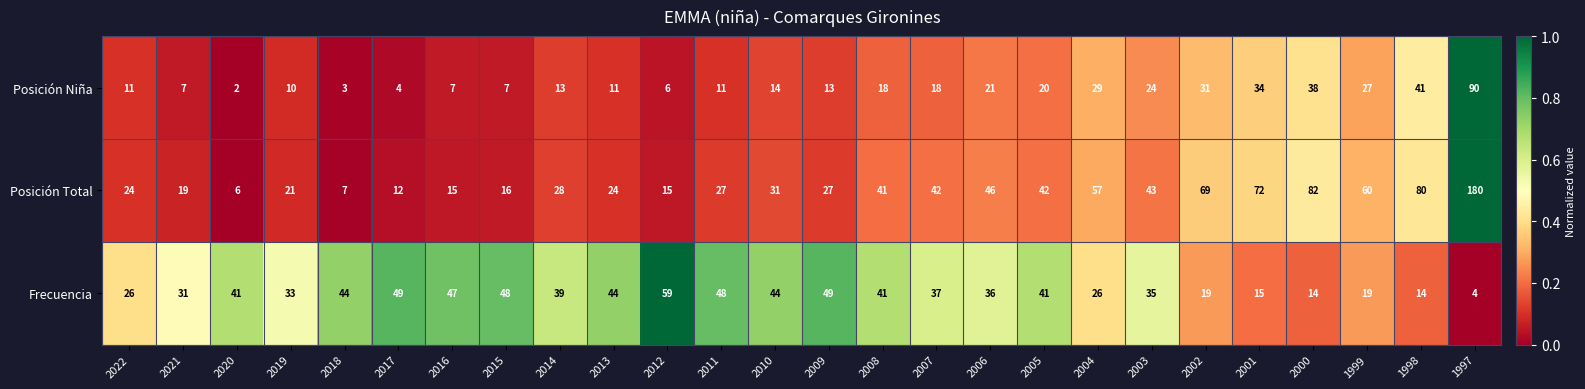

True or false: Posición Niña has a value of 10 at 2000.

False